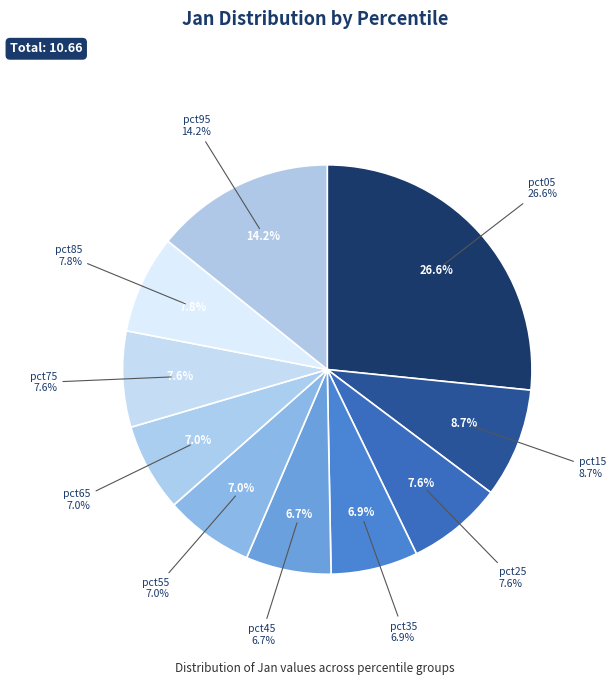

What is the largest slice in the pie chart?

pct05